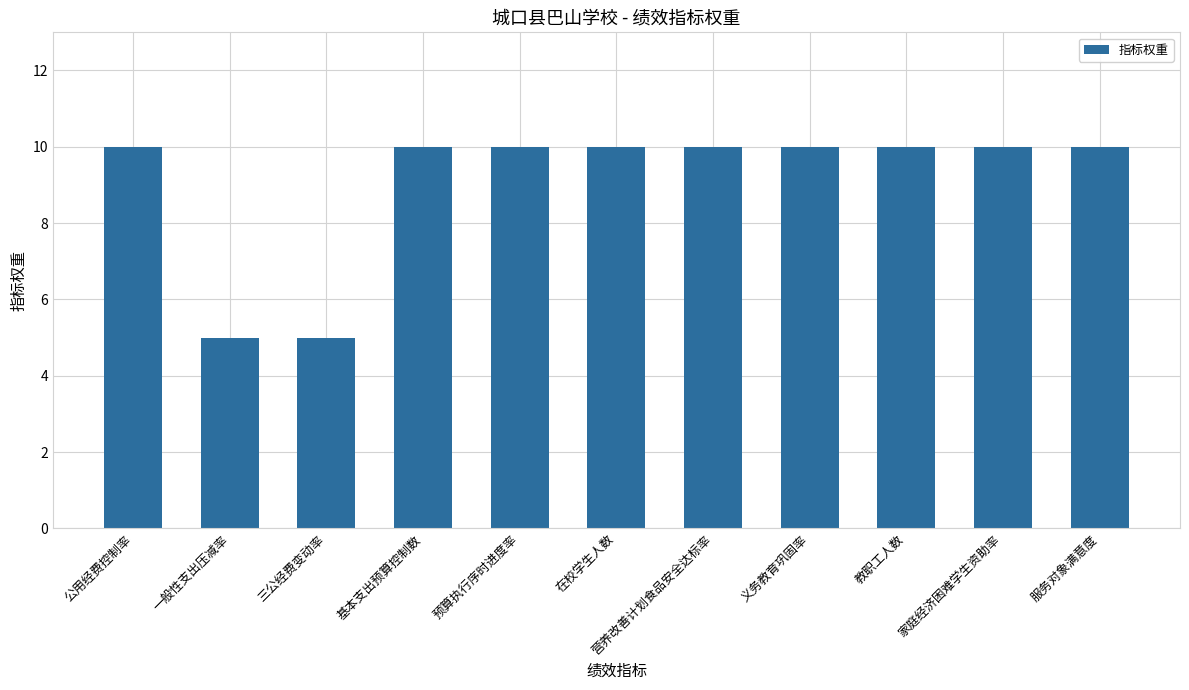

What is the ratio of the value at 公用经费控制率 to the value at 基本支出预算控制数?

1.0